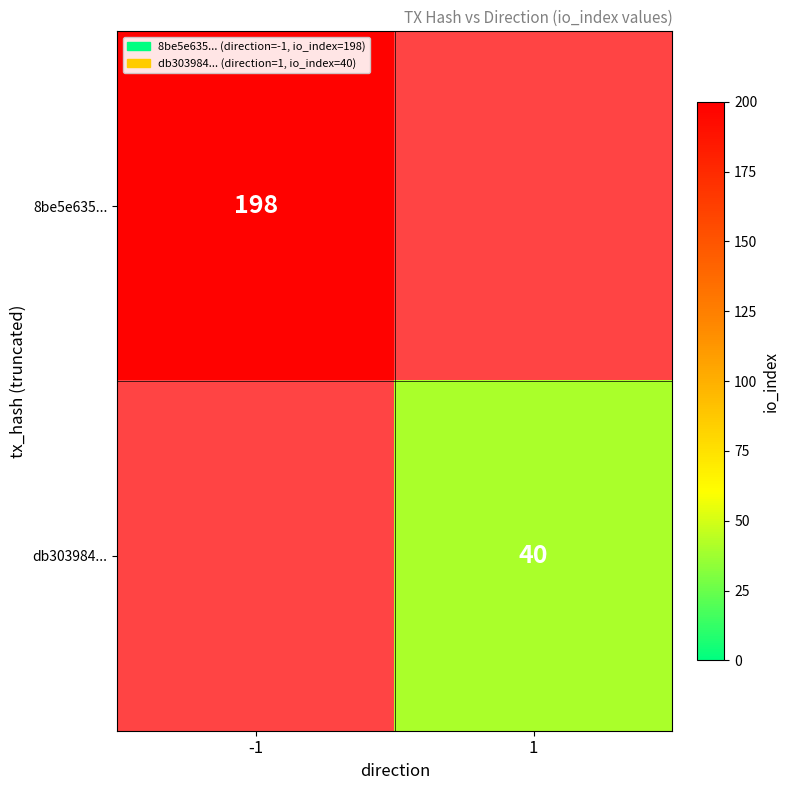

Which label corresponds to the smallest value in the chart?

1